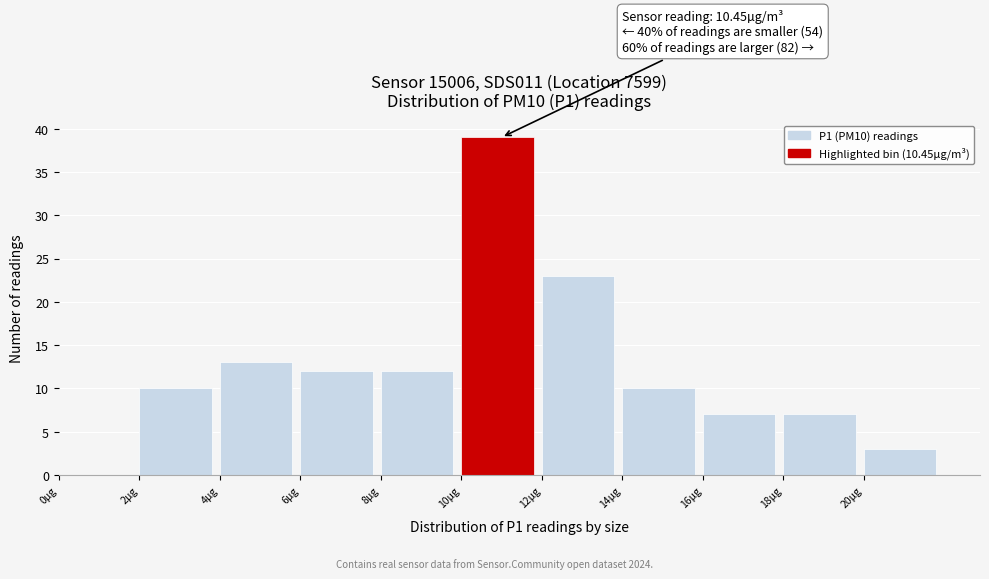

Which range on the x-axis has the tallest bar?

10 to 12